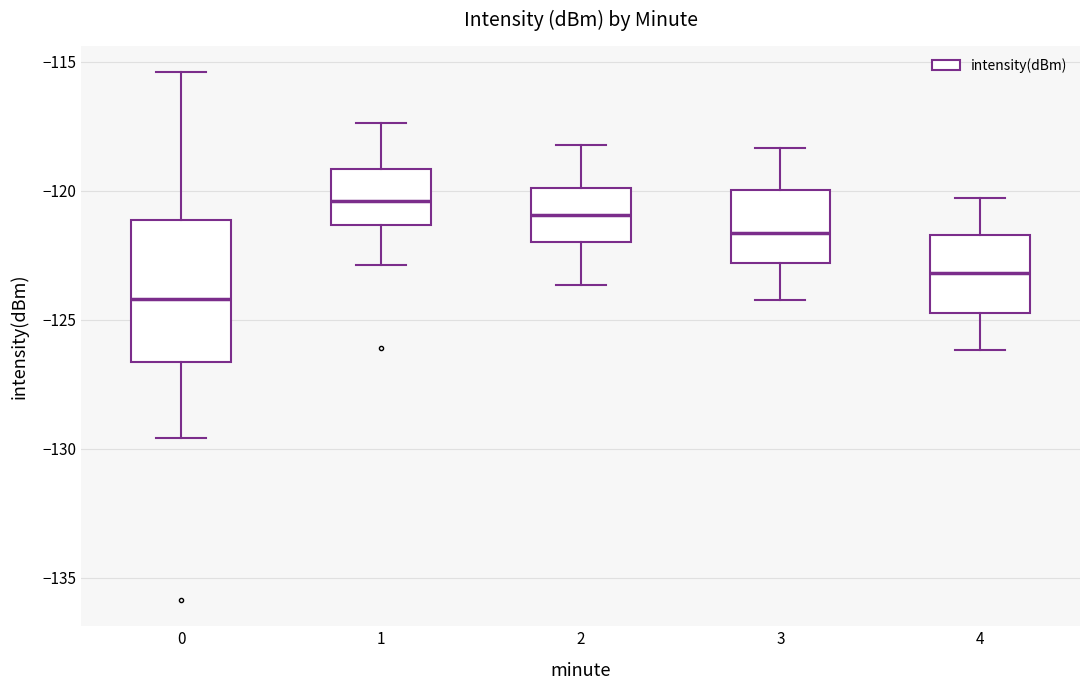

Which box's median line is the highest?

1